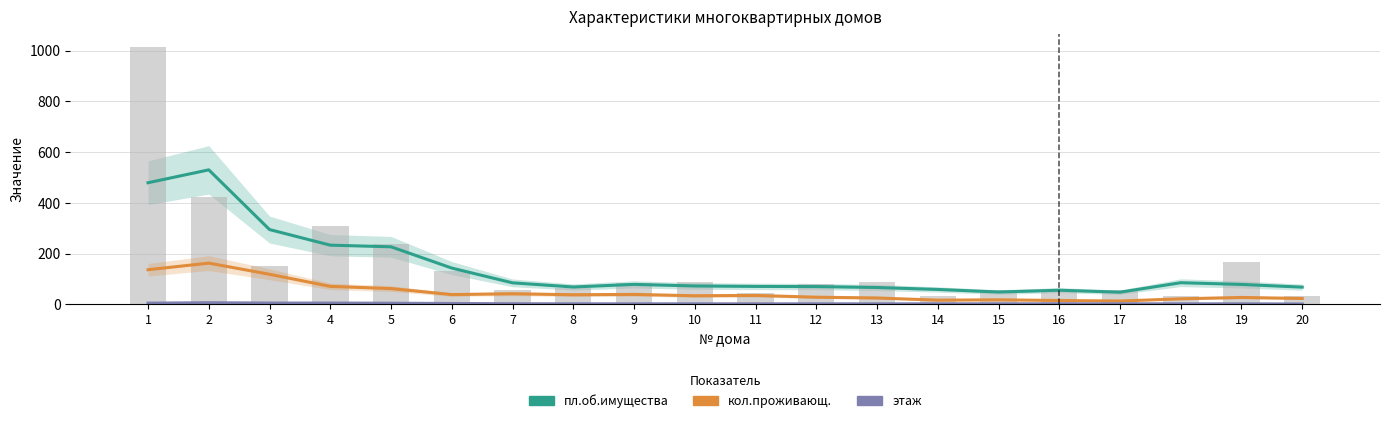

At which category is the sum across all series the highest?

2